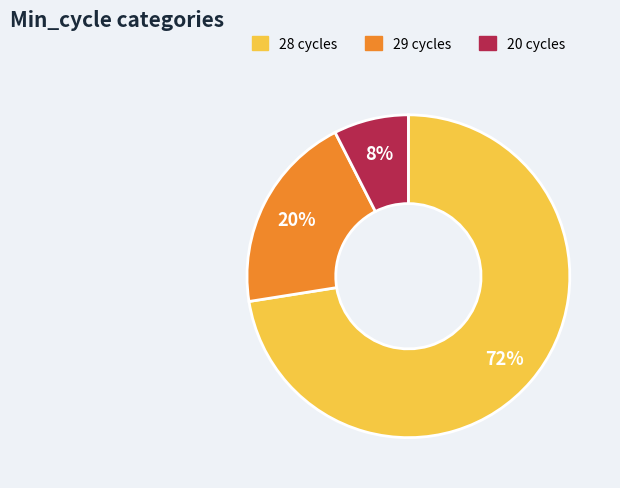

Which slice is the largest?

28